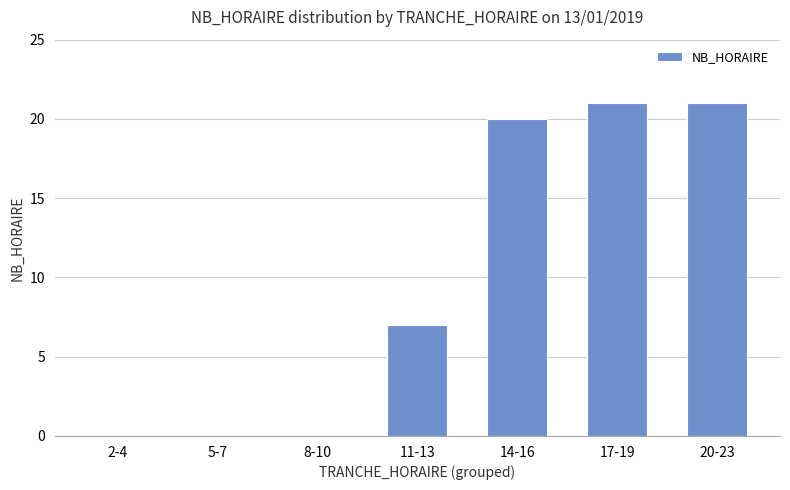

How many series are shown in this chart?

1